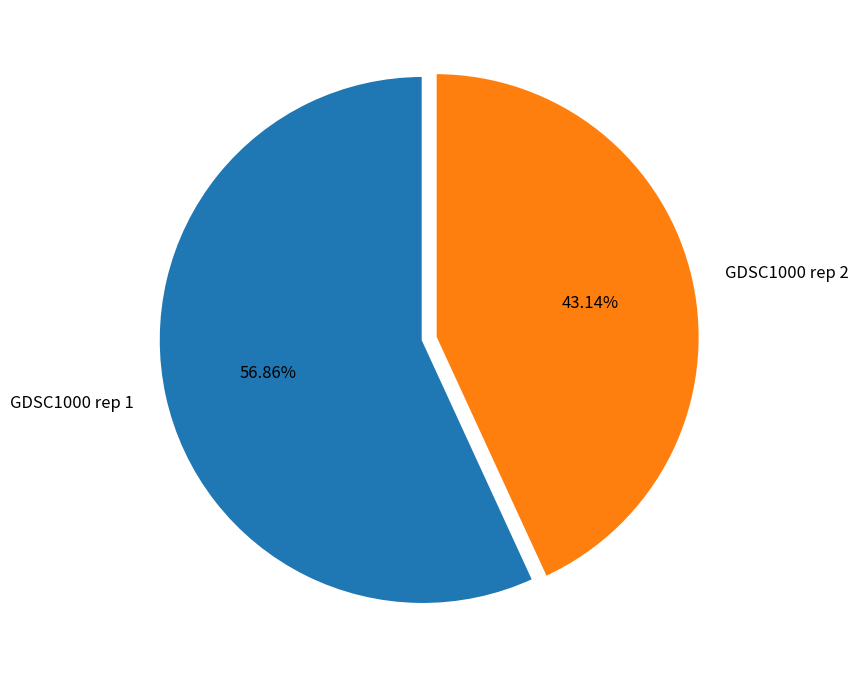

Do GDSC1000 rep 2 and GDSC1000 rep 1 together represent more than half of the pie?

Yes